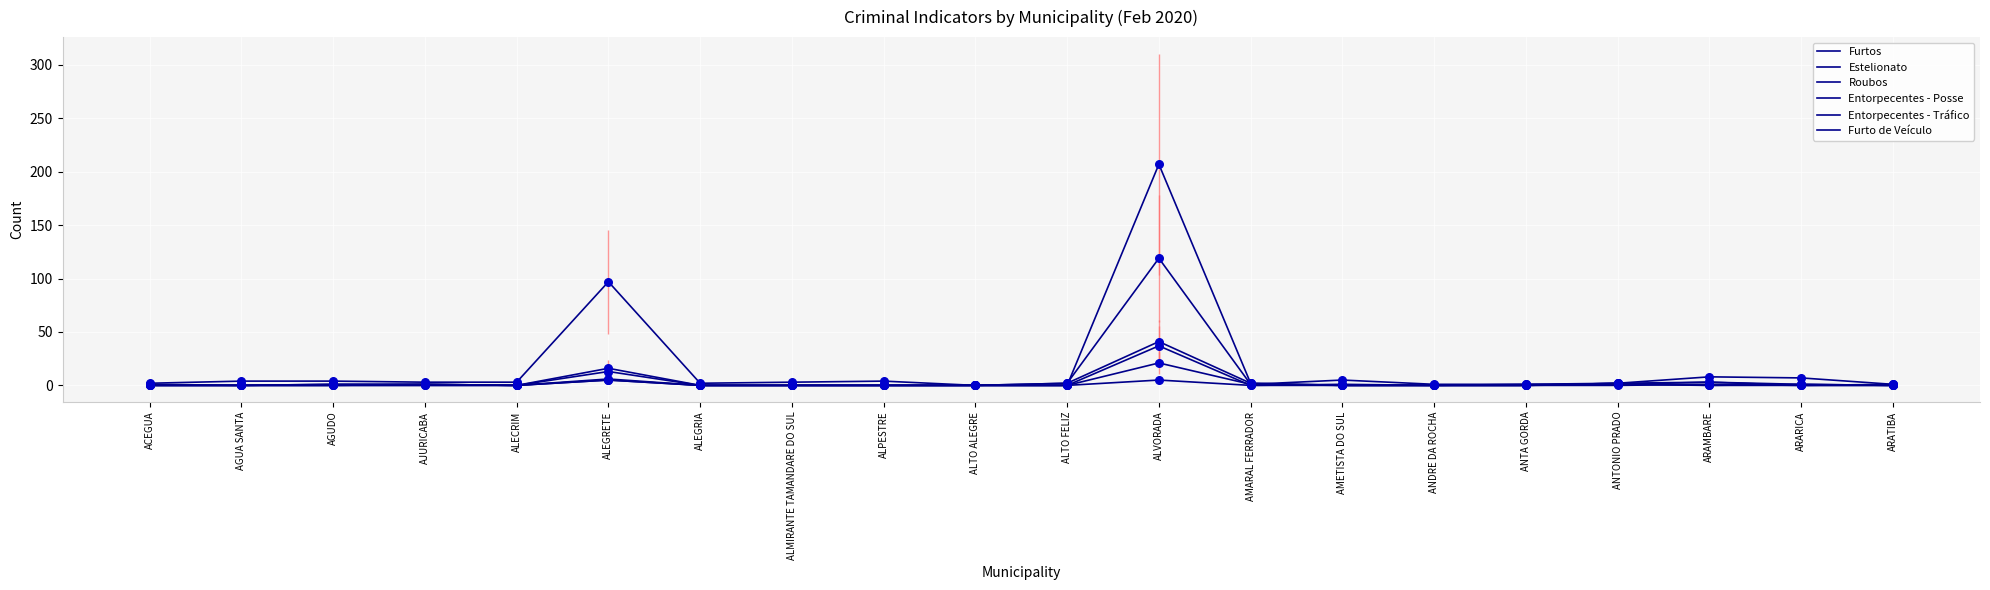

Is this an area chart (filled region under the line)?

No